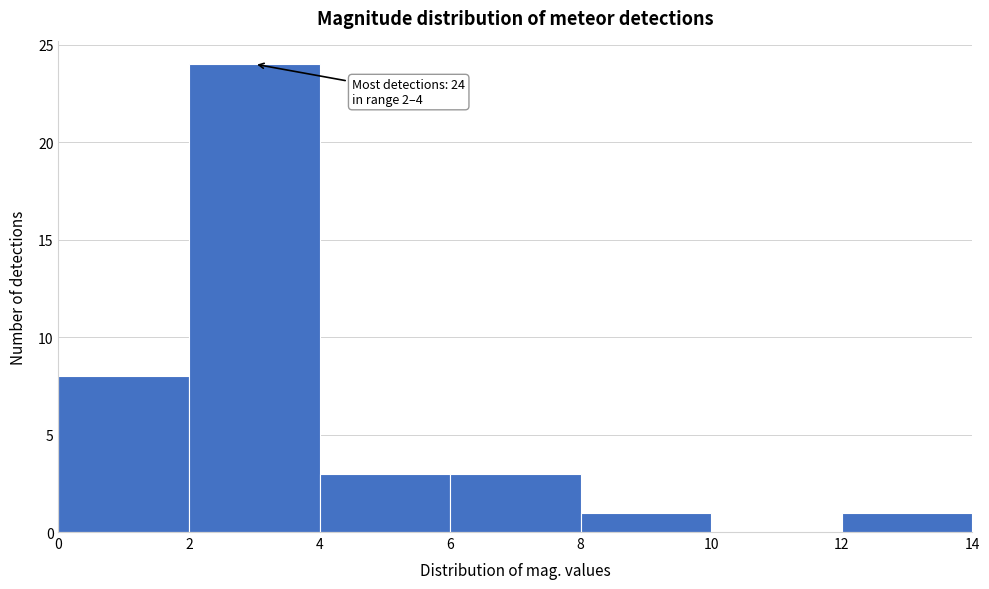

Over which range of the x-axis is the bar tallest?

2 to 4